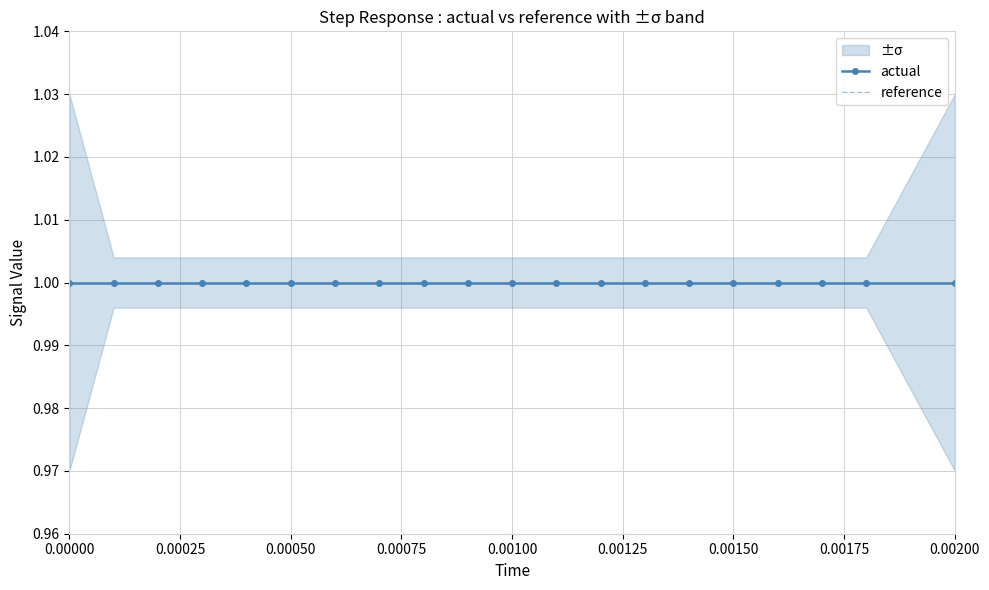

At 4, list the series in order from smallest to largest.

low, actual, high